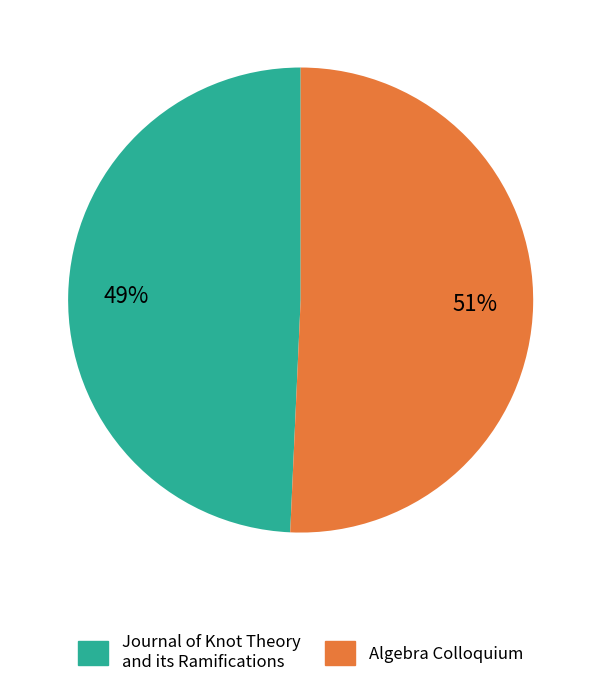

Which has a higher value, Algebra Colloquium or Journal of Knot Theory and its Ramifications?

Algebra Colloquium